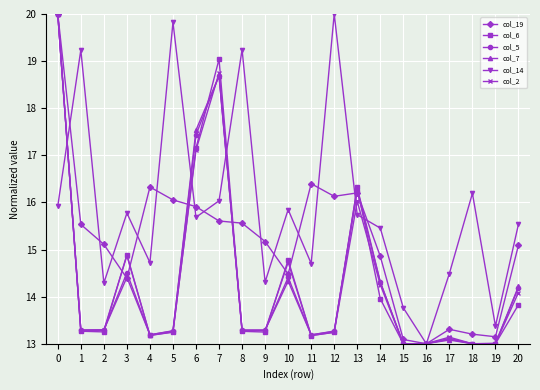

The value of col_5 at 18 is 22.7. True or false?

False